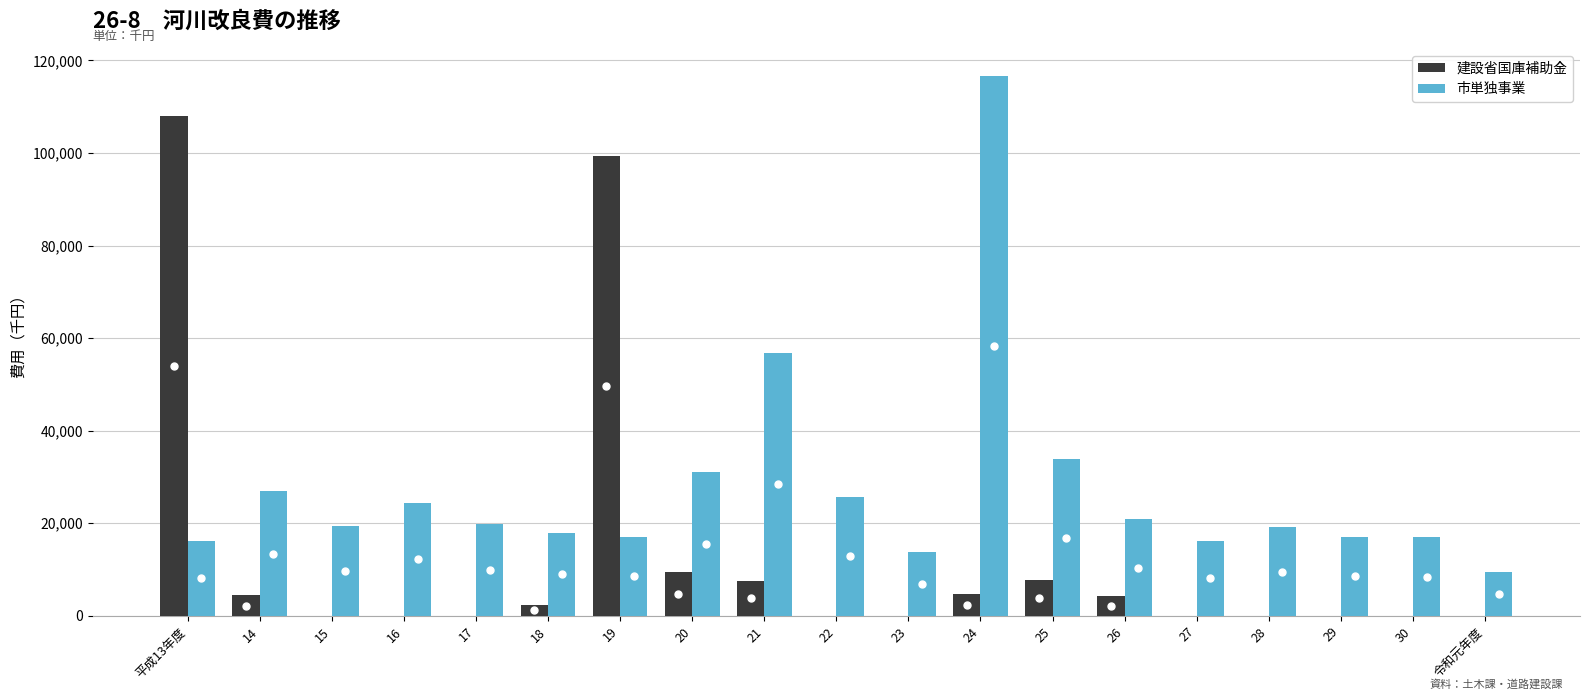

Are the bars horizontal?

No